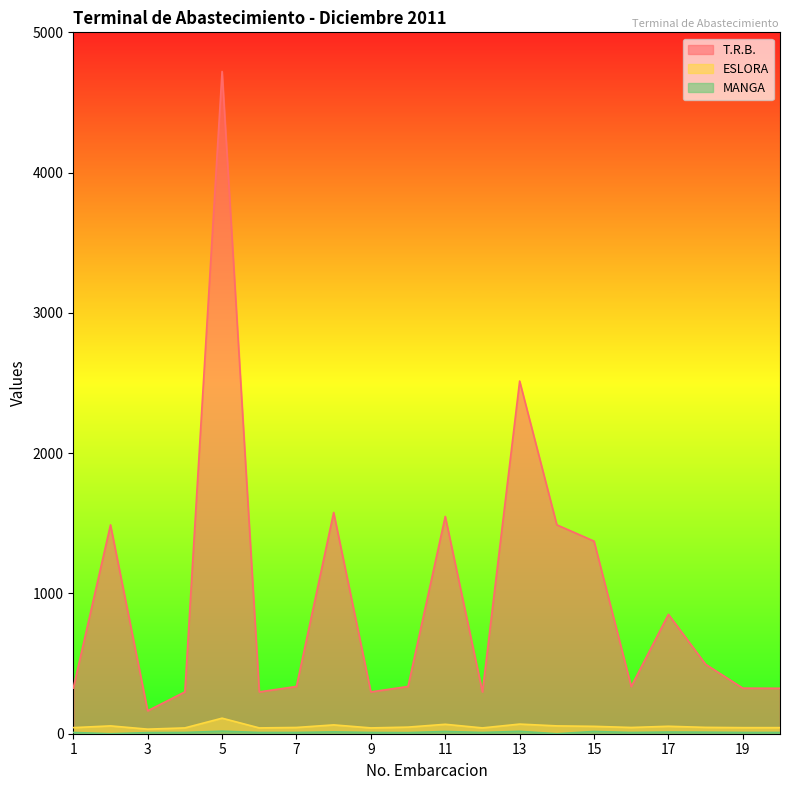

True or false: T.R.B. and ESLORA cross at least once.

False